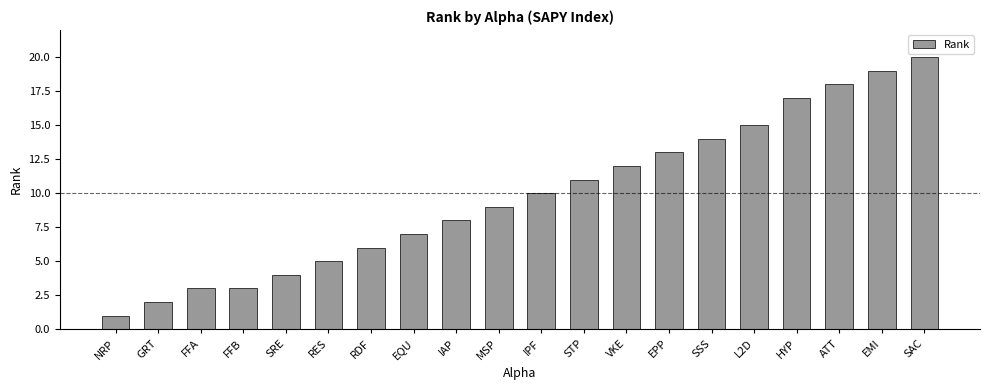

How many bars are there in total?

20